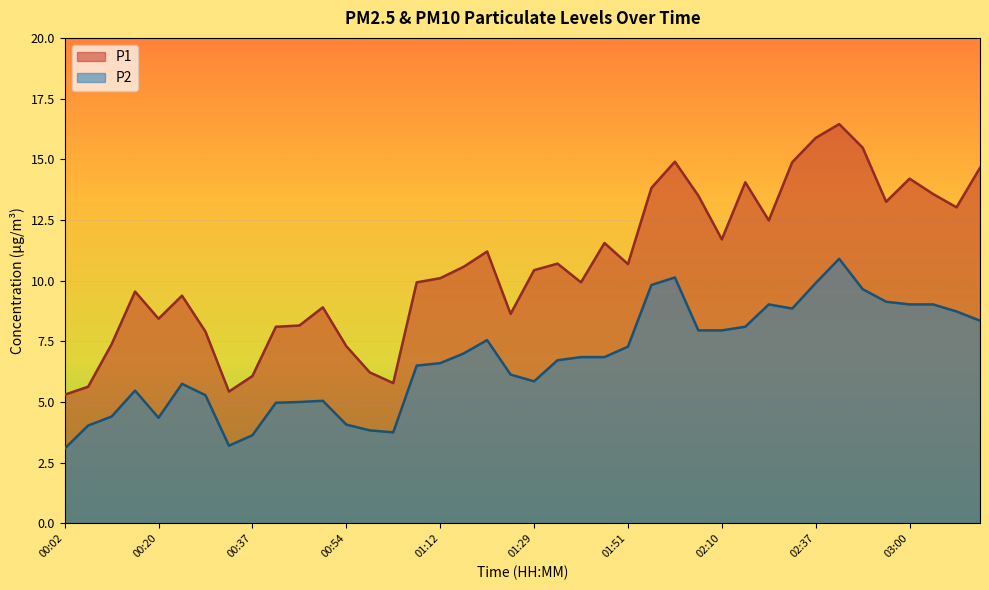

Where is the first local minimum for P1?

00:20